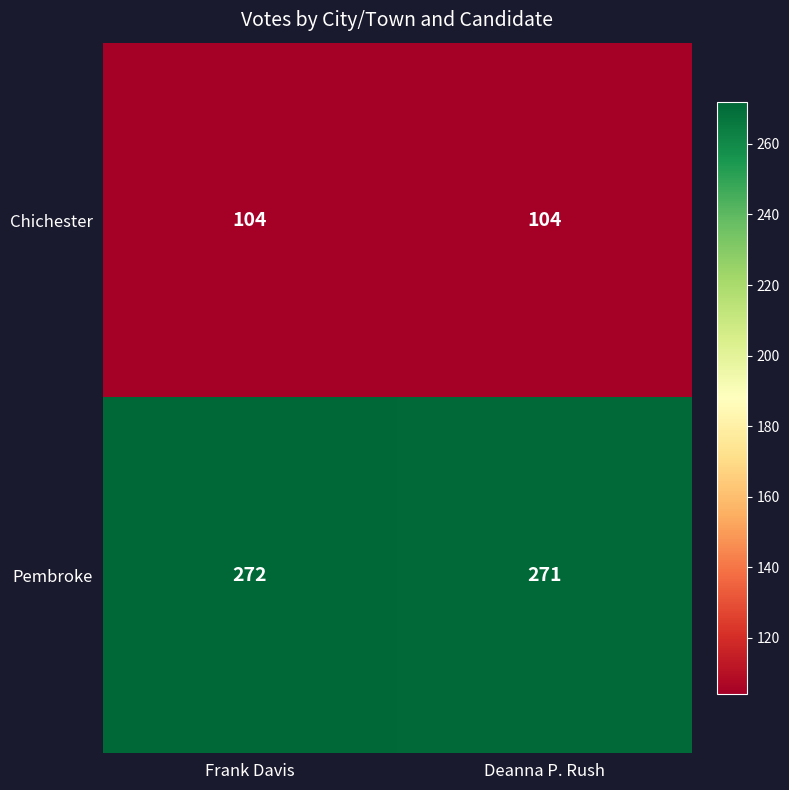

Reading right to left, list all the values displayed in this chart.

Chichester: 104	104
Pembroke: 271	272